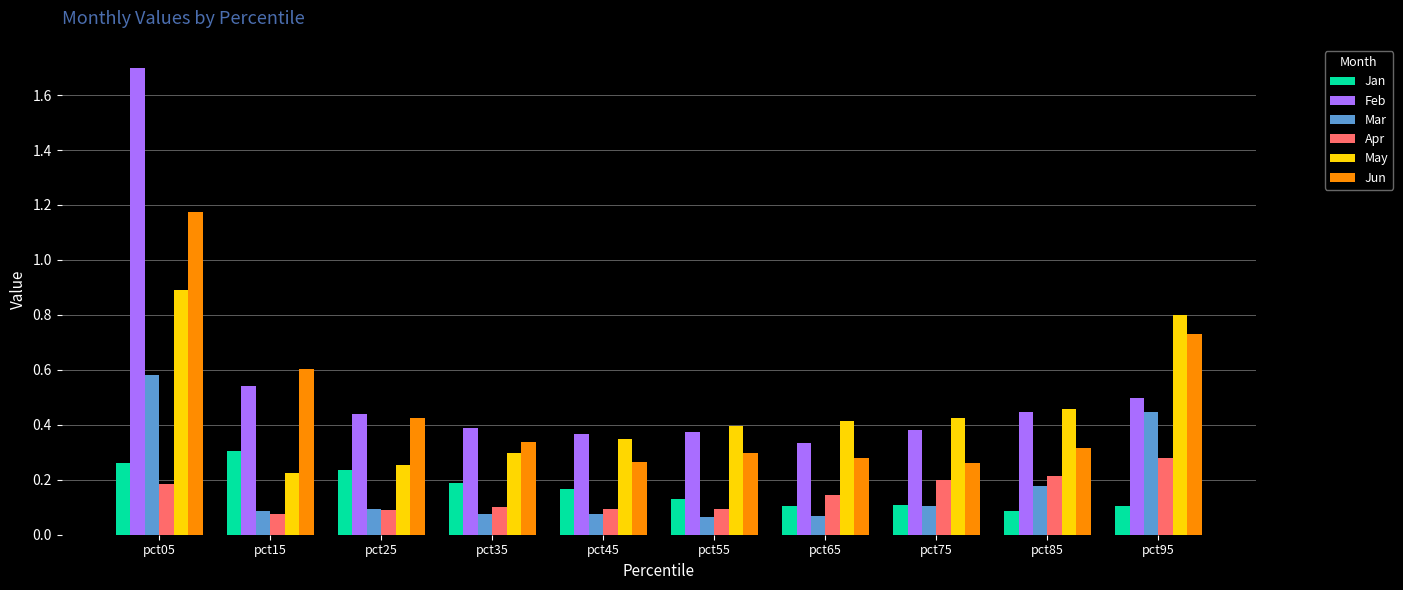

True or false: Apr has a value of 0.2 at pct75.

True